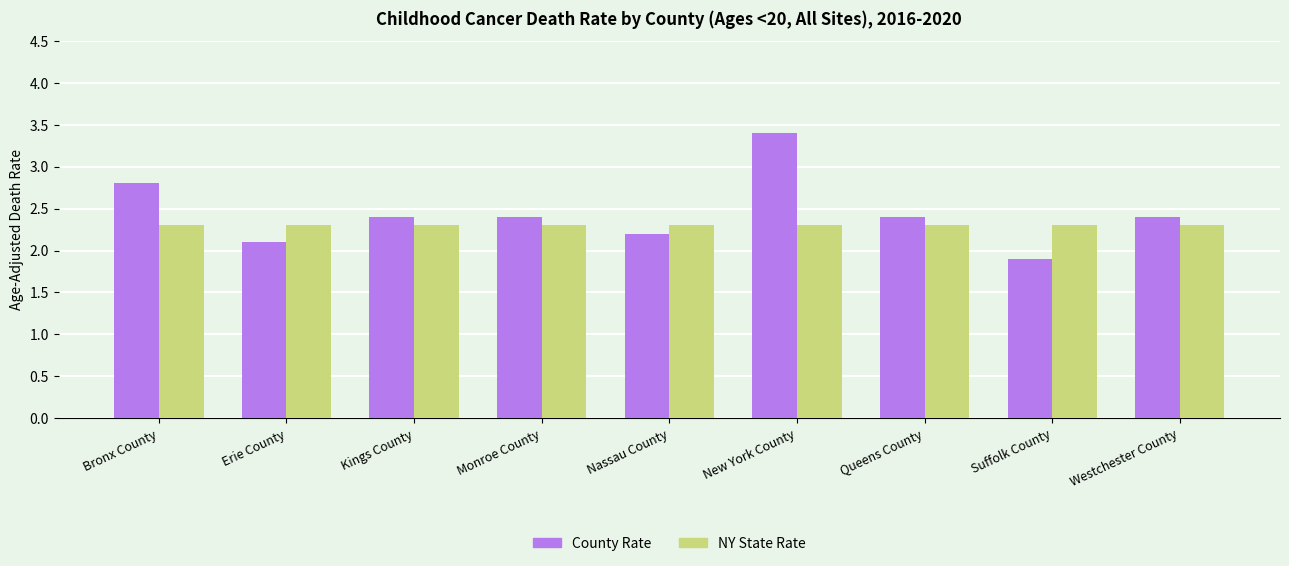

Reading left to right, extract all data points from this chart.

County Rate: 2.8	2.1	2.4	2.4	2.2	3.4	2.4	1.9	2.4
NY State Rate: 2.3	2.3	2.3	2.3	2.3	2.3	2.3	2.3	2.3